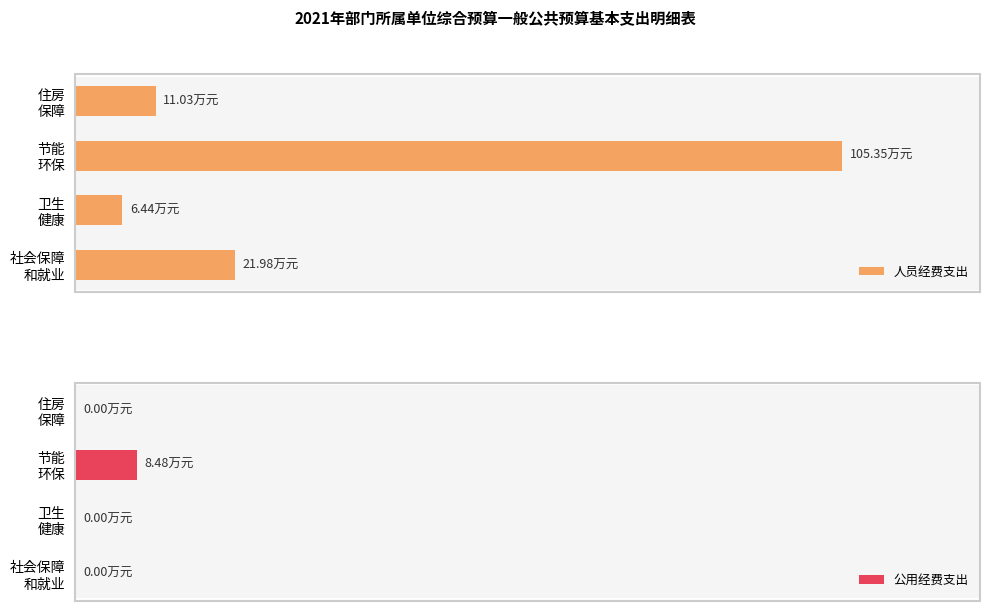

What is the difference between the highest and lowest values at 社会保障 和就业?

22.0